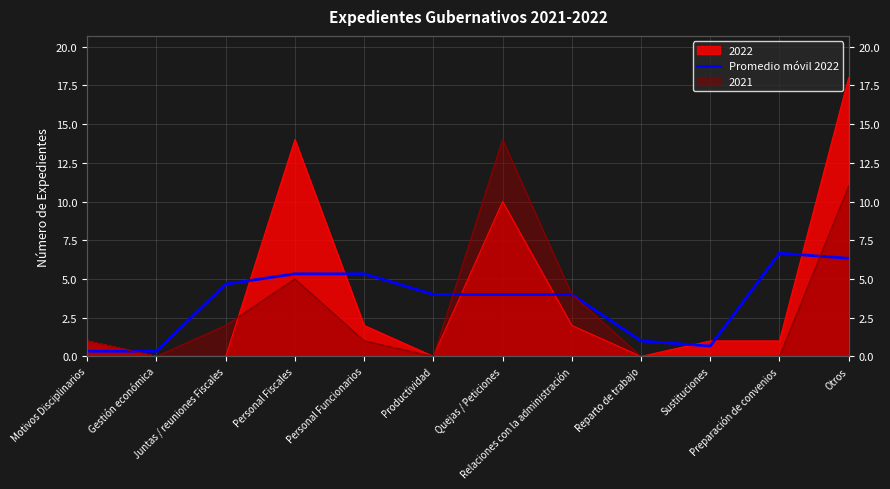

Is it true that the value at Personal Fiscales is 7.3?

False